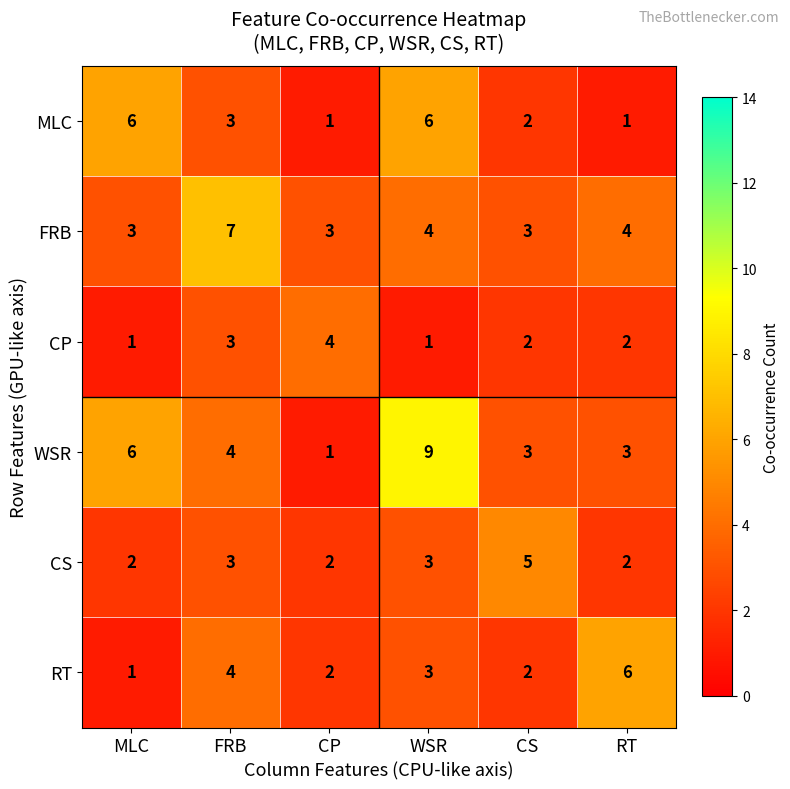

Which series changed the most between FRB and CS?

FRB